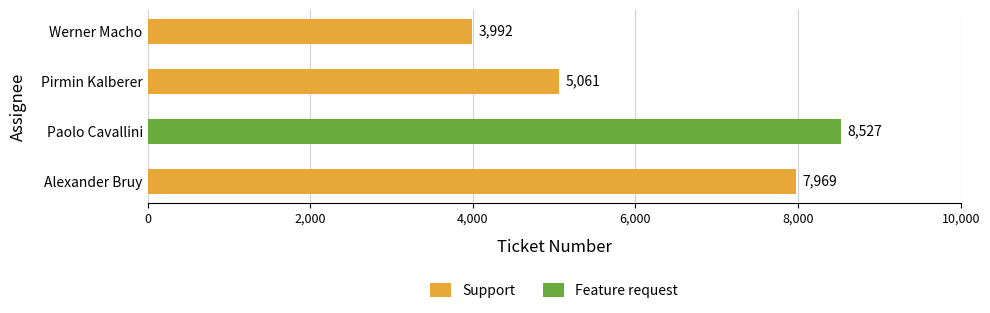

How many positive values does the Support series have?

3